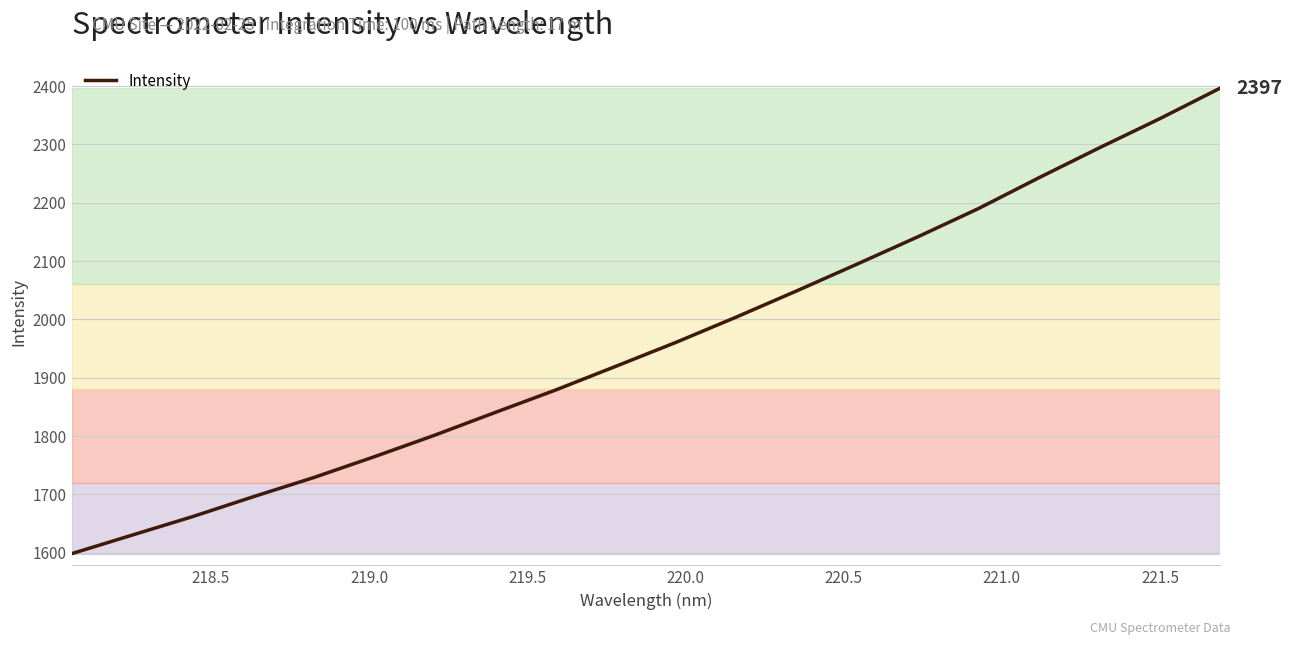

Does the chart display data point markers on the line(s)?

No